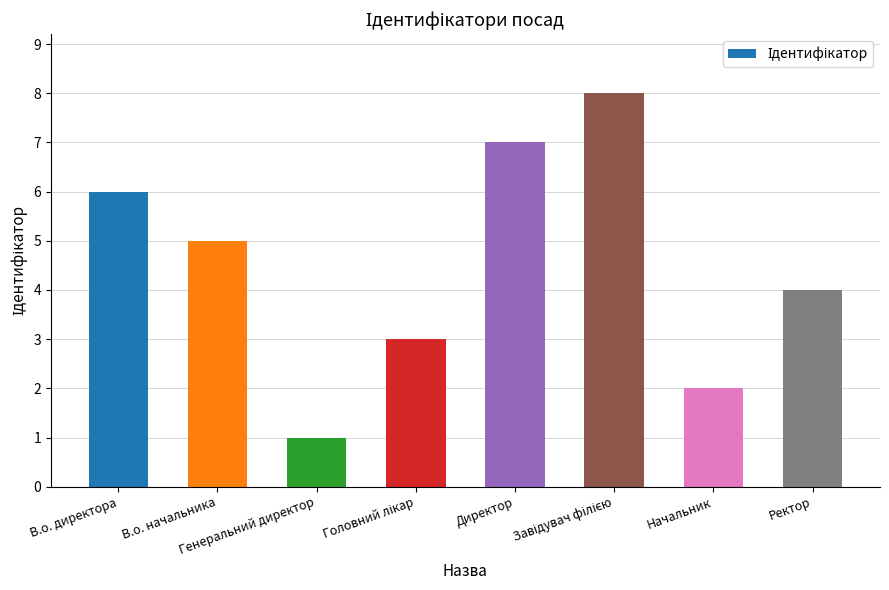

What is the difference between the maximum and minimum values?

7